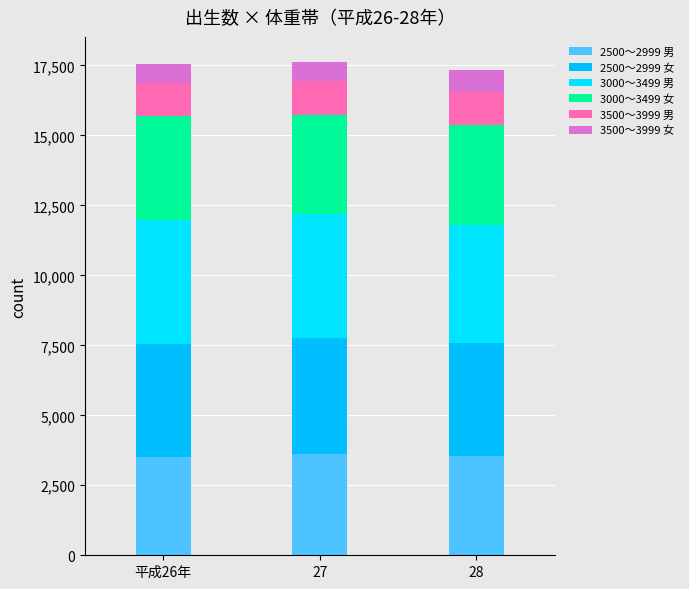

What is the difference between the 3500～3999 女 values at 平成26年 and 27?

14